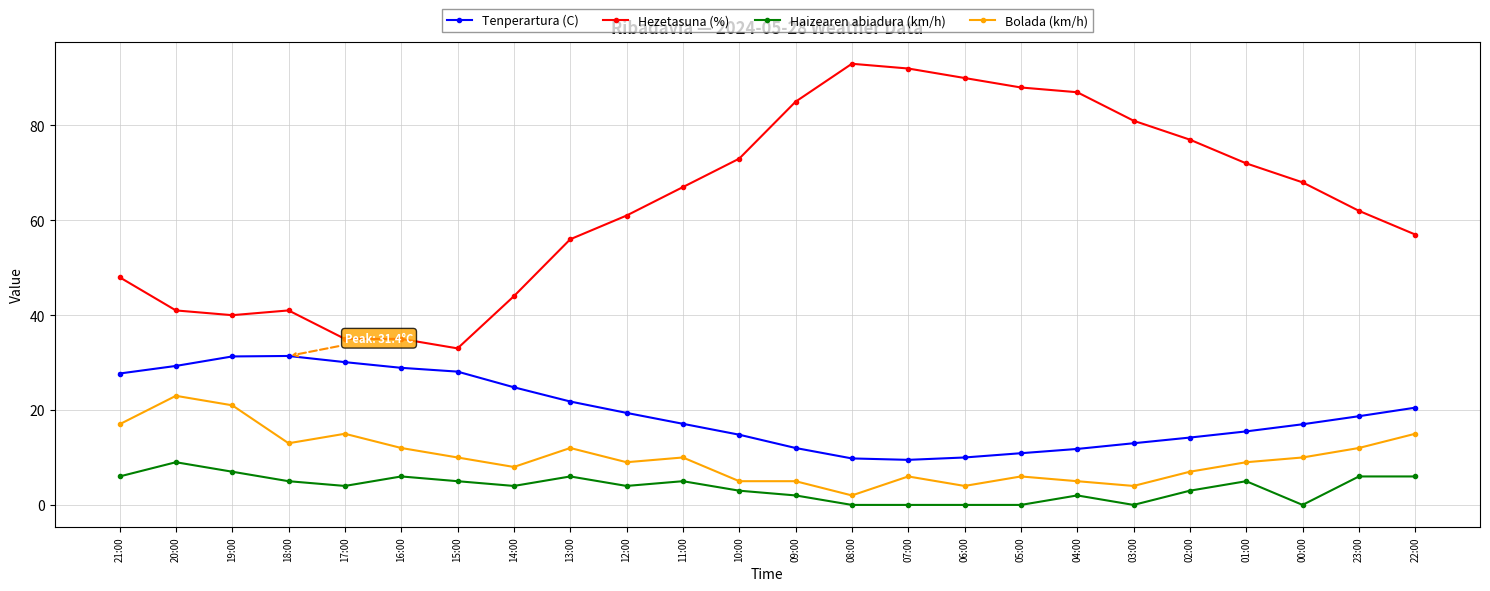

List the series in order of their peak value, highest first.

Hezetasuna (%), Tenperartura (C), Bolada (km/h), Haizearen abiadura (km/h)